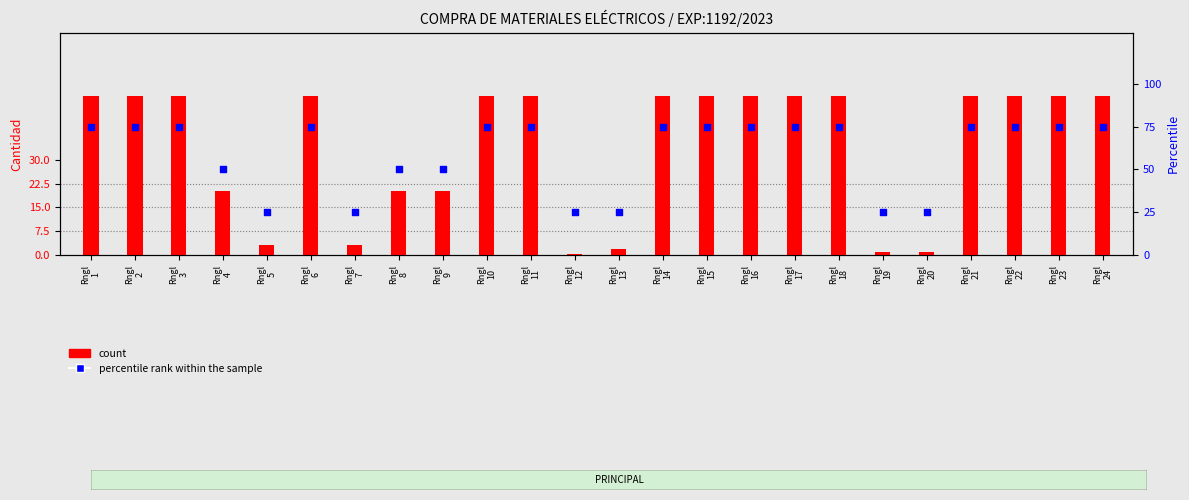

What is the total value across all series at Rngl
11?

125.0